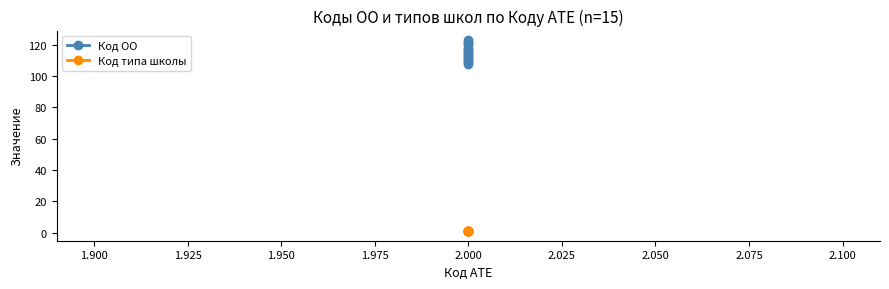

True or false: Код ОО and Код типа школы intersect in this chart.

False